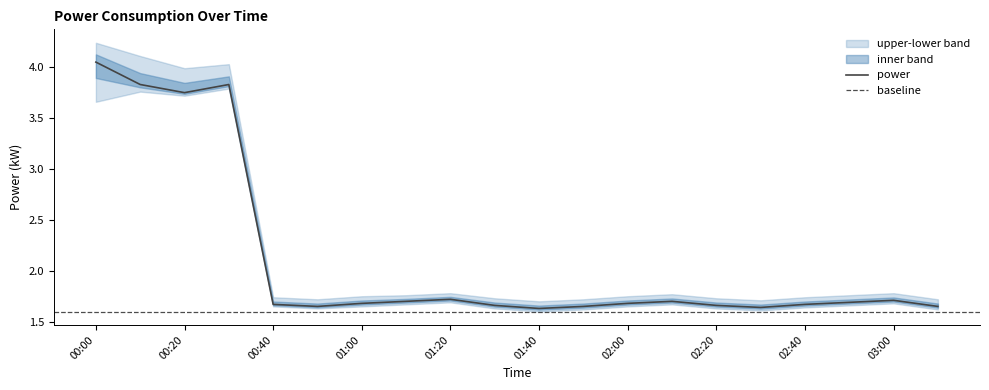

True or false: power has a value of 1.7 at 01:00.

True